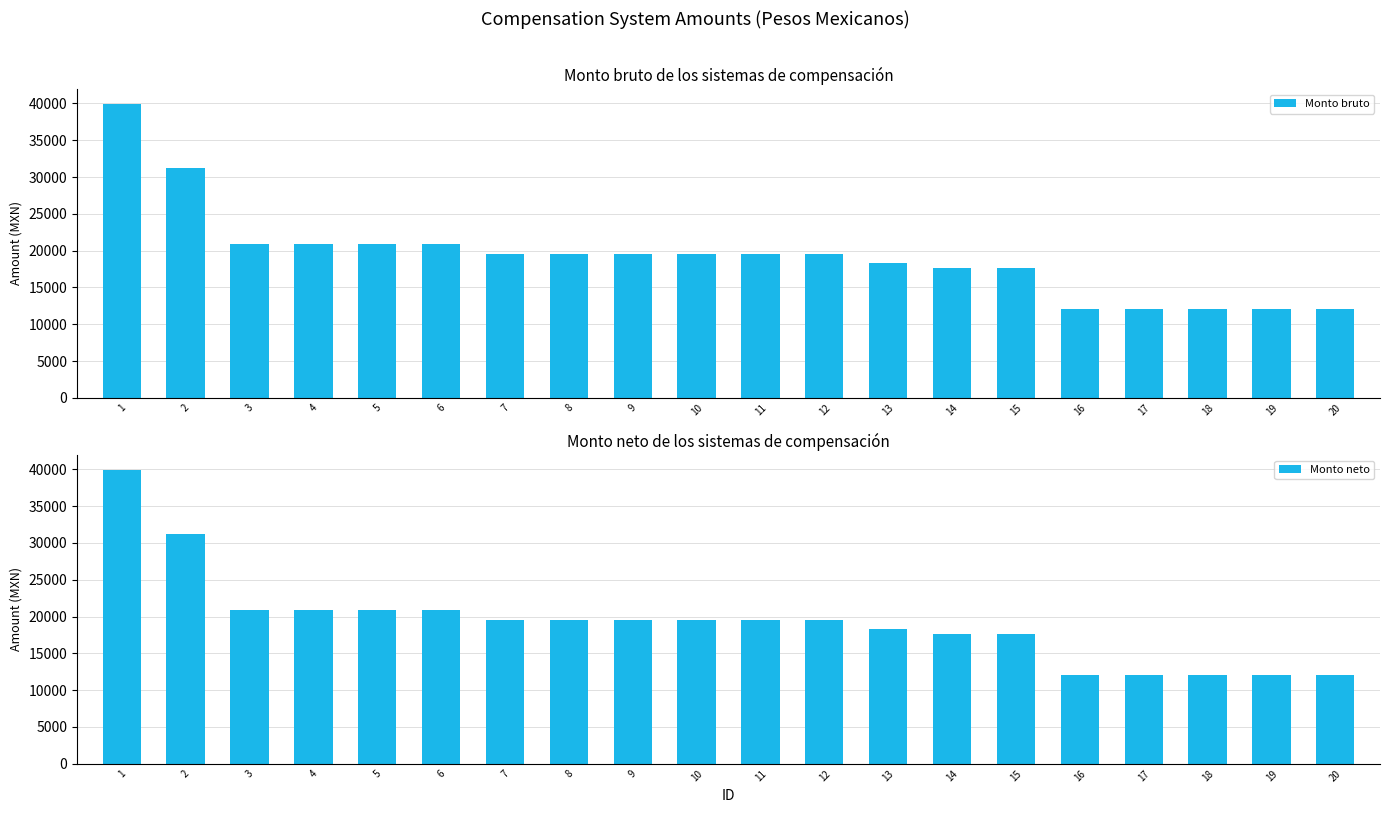

Read the Monto neto value at 7.

19530.0